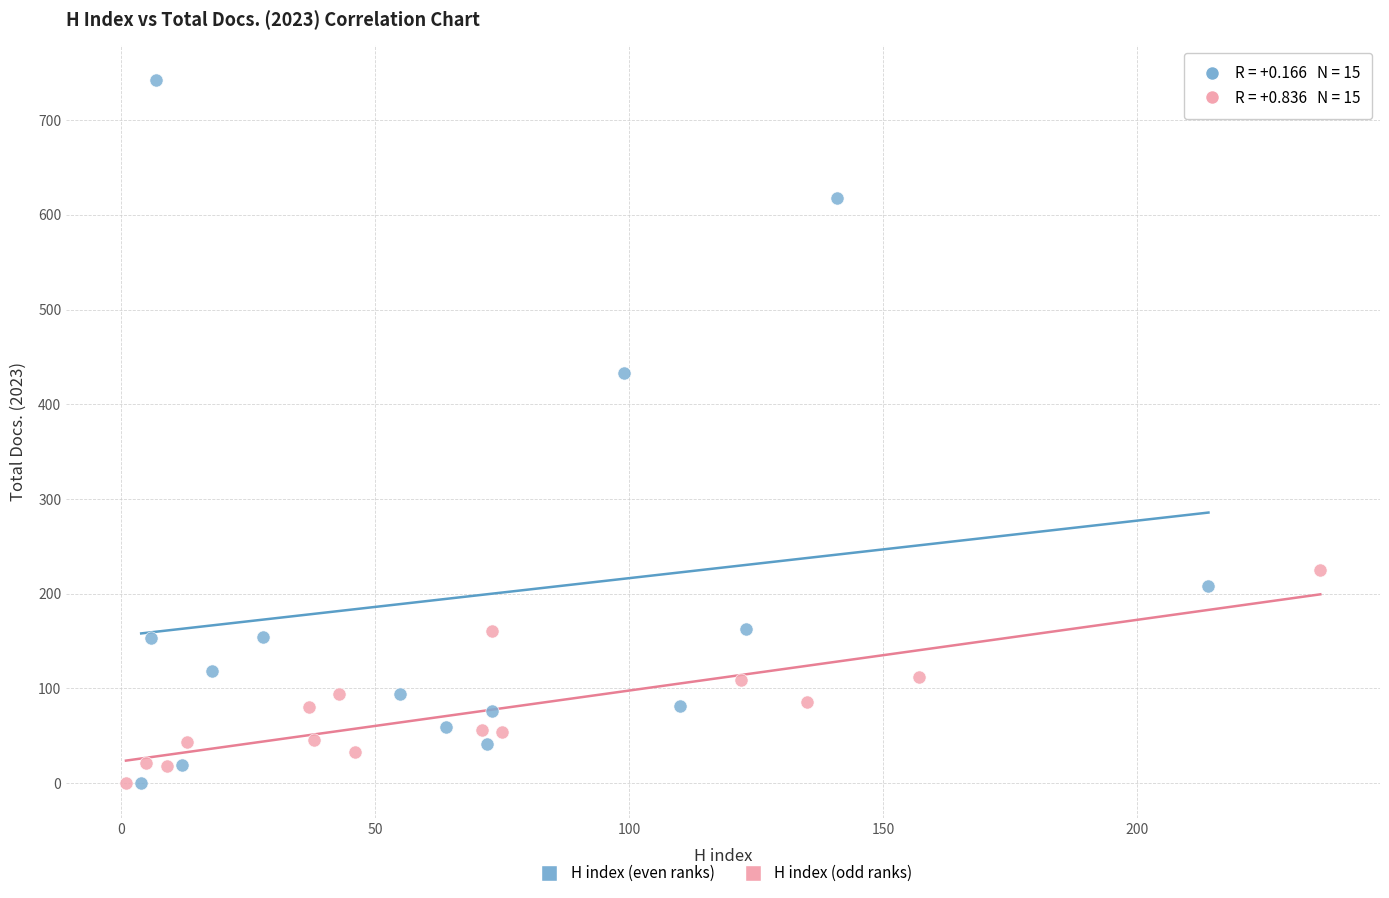

Which series contains the highest Y value?

H index (even ranks)